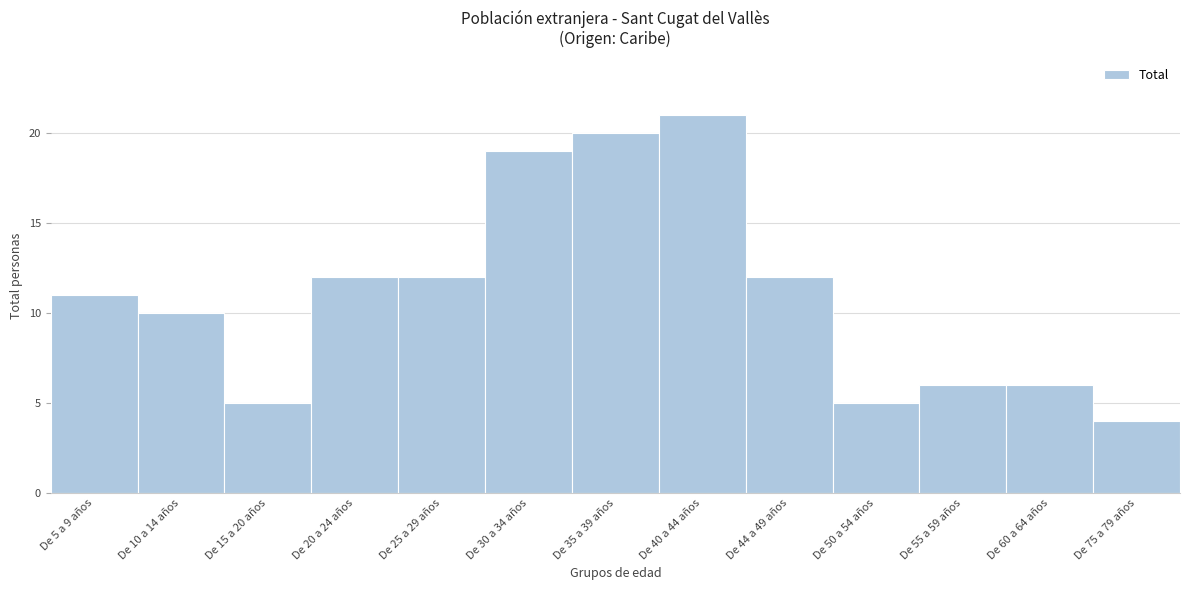

Reading right to left, what are all the values shown in this chart?

De 75 a 79 años=4	De 60 a 64 años=6	De 55 a 59 años=6	De 50 a 54 años=5	De 44 a 49 años=12	De 40 a 44 años=21	De 35 a 39 años=20	De 30 a 34 años=19	De 25 a 29 años=12	De 20 a 24 años=12	De 15 a 20 años=5	De 10 a 14 años=10	De 5 a 9 años=11